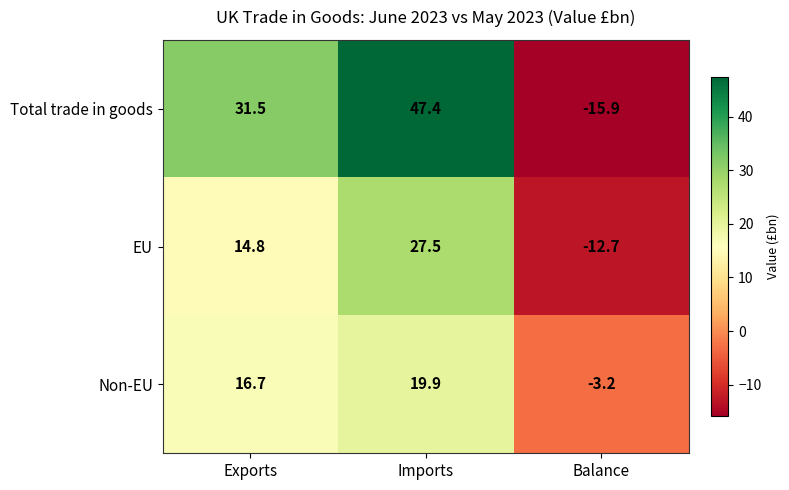

Reading left to right, list all the values displayed in this chart.

Total trade in goods: Exports=31.5	Imports=47.4	Balance=-15.9
EU: Exports=14.8	Imports=27.5	Balance=-12.7
Non-EU: Exports=16.7	Imports=19.9	Balance=-3.2